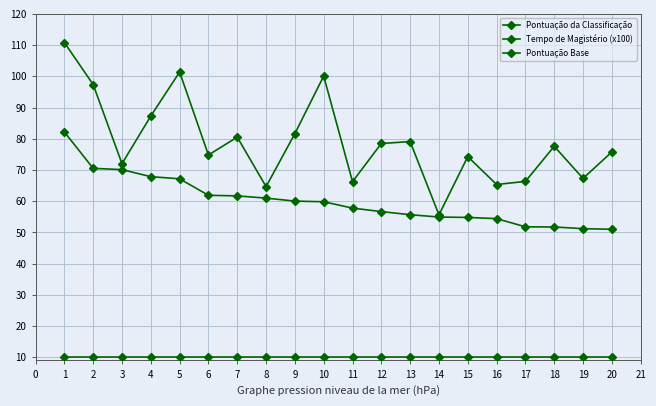

True or false: Tempo de Magistério (x100) and Pontuação da Classificação cross at least once.

False